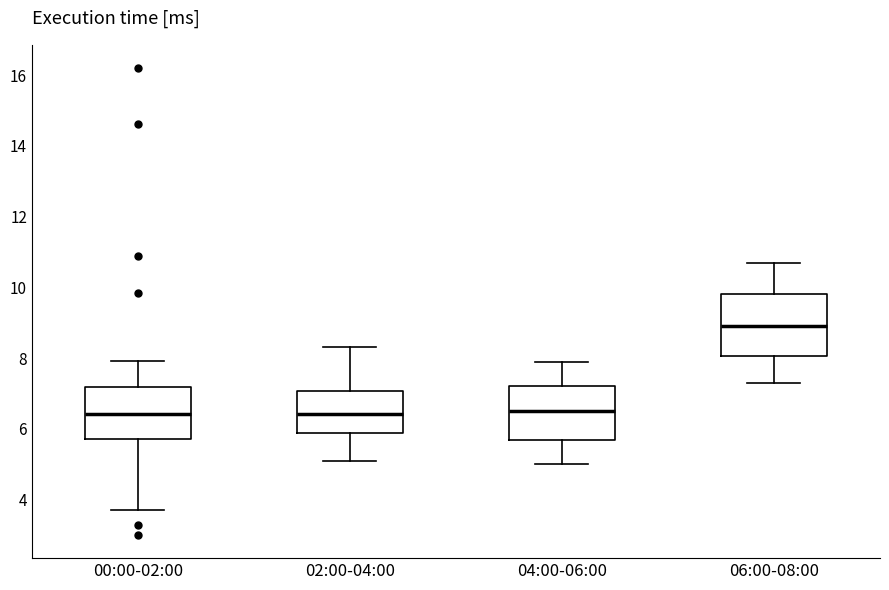

Where is the lower edge of the box for 00:00-02:00 on the y-axis? The values are not printed on the chart, so give them approximately, as read against the axis.

5.8